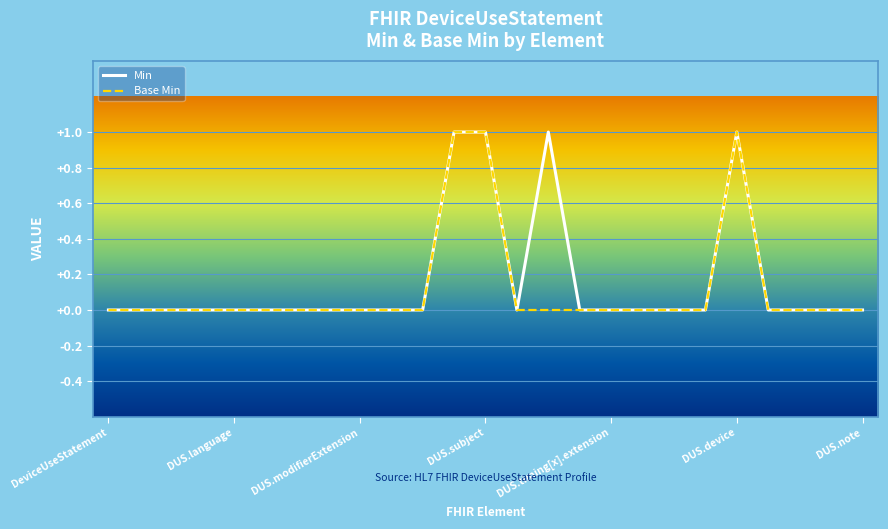

Reading left to right, extract all data points from this chart.

Min: 0	0	0	0	0	0	0	0	0	0	0	1	1	0	1	0	0	0	0	0	1	0	0	0	0
Base Min: 0	0	0	0	0	0	0	0	0	0	0	1	1	0	0	0	0	0	0	0	1	0	0	0	0